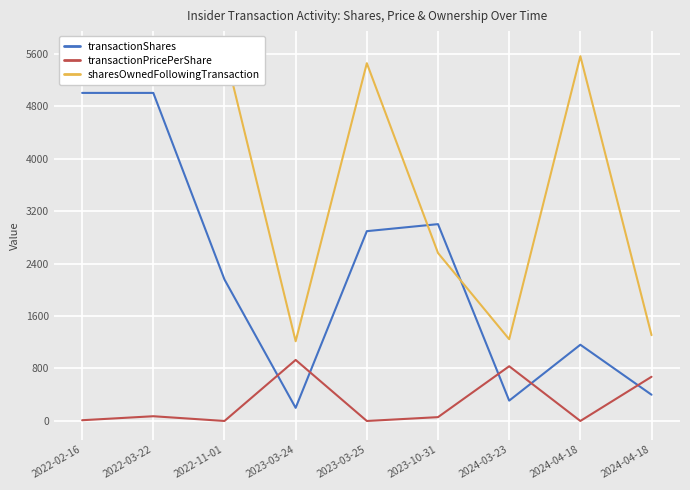

In sharesOwnedFollowingTransaction, how many points are lower than both neighbors (excluding endpoints)?

2